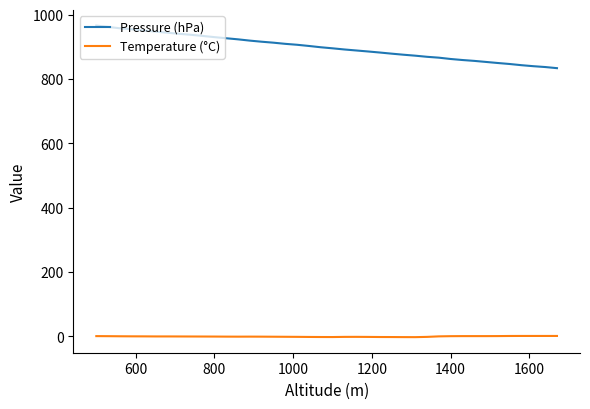

What is the greatest value displayed?

966.5